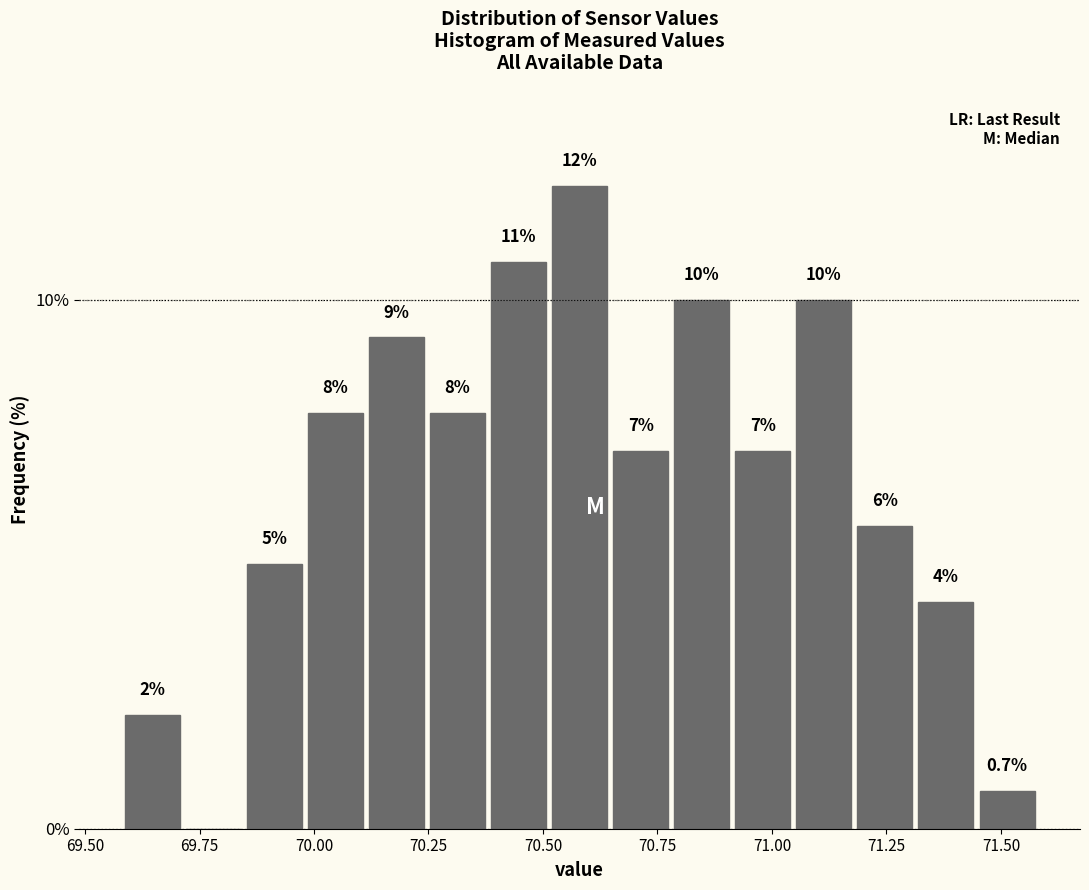

Read against the x-axis, roughly where is the centre of the tallest bar?

70.60